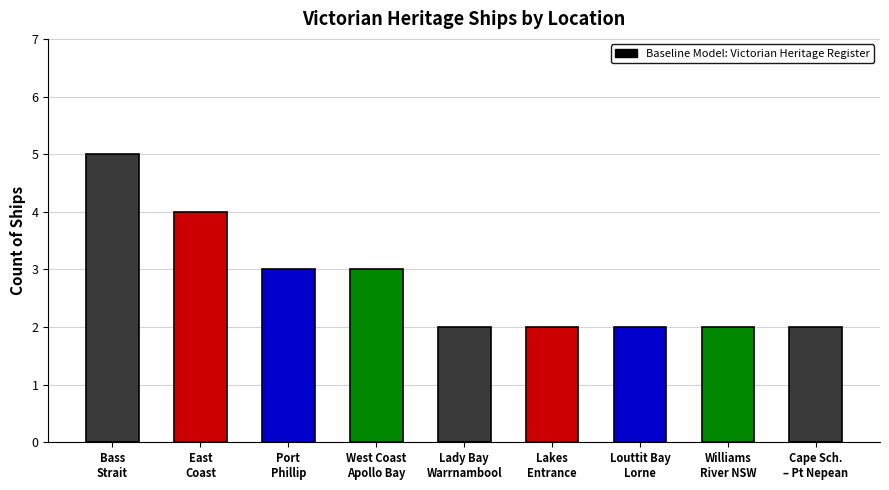

How many categories are shown in the chart?

9